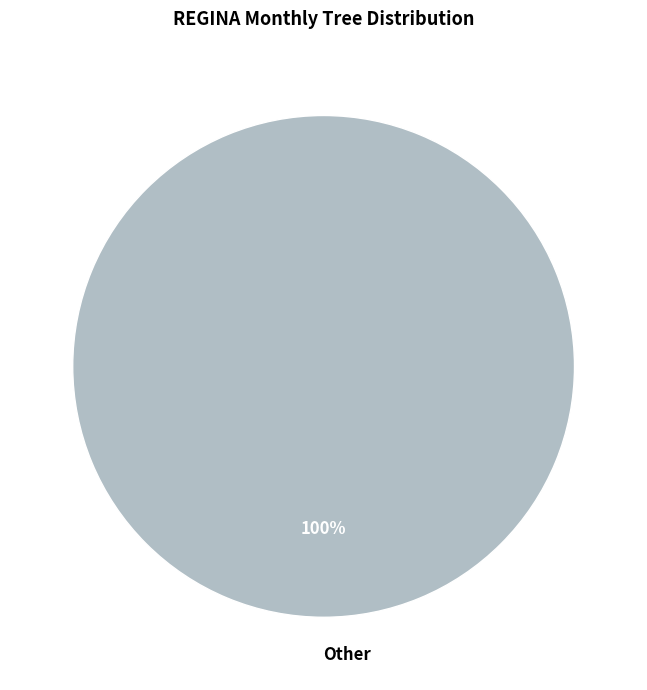

Rank the categories by value from lowest to highest.

Other